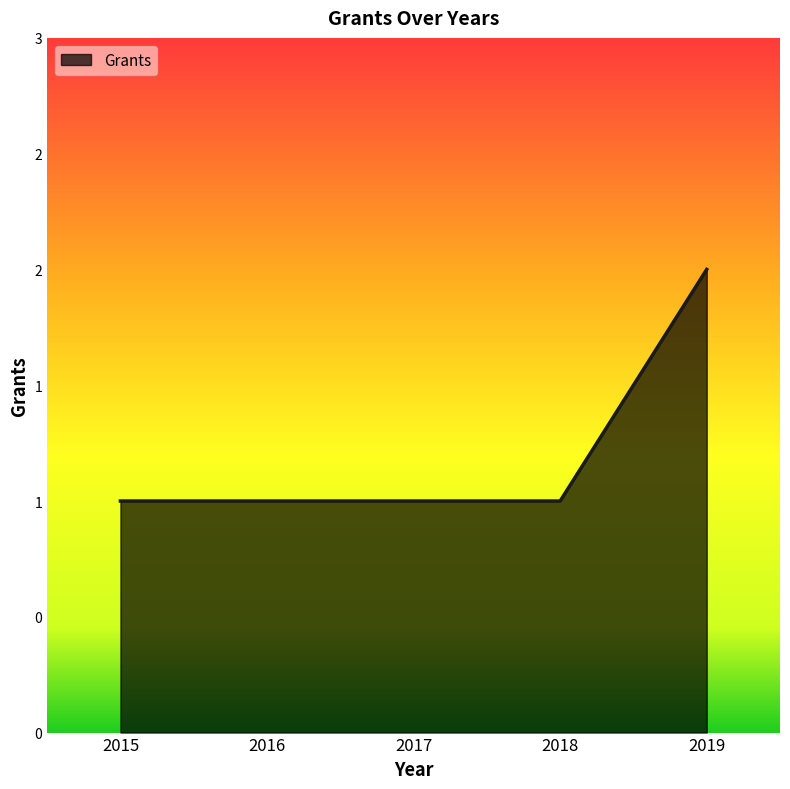

True or false: the data shows 2 at 2019.

True